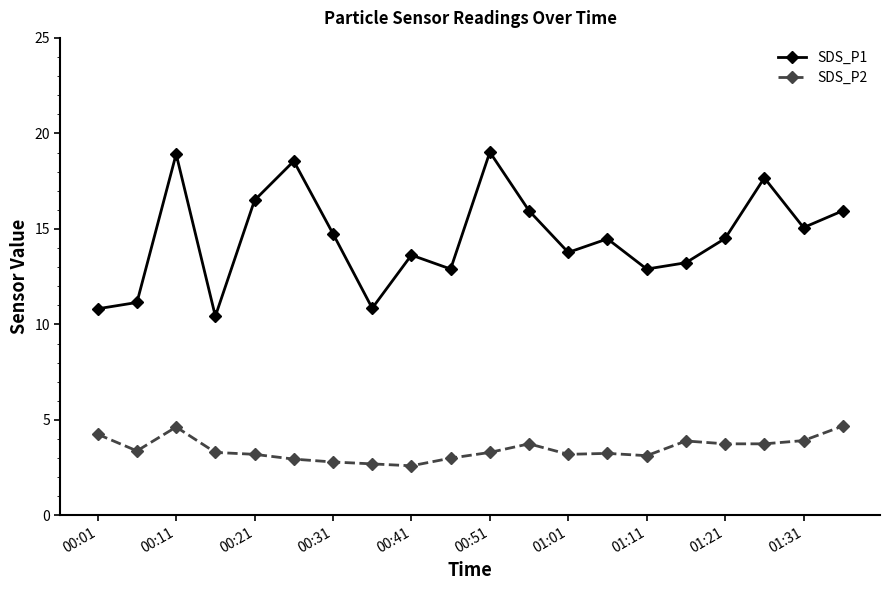

At how many categories does at least one series exceed 6?

20